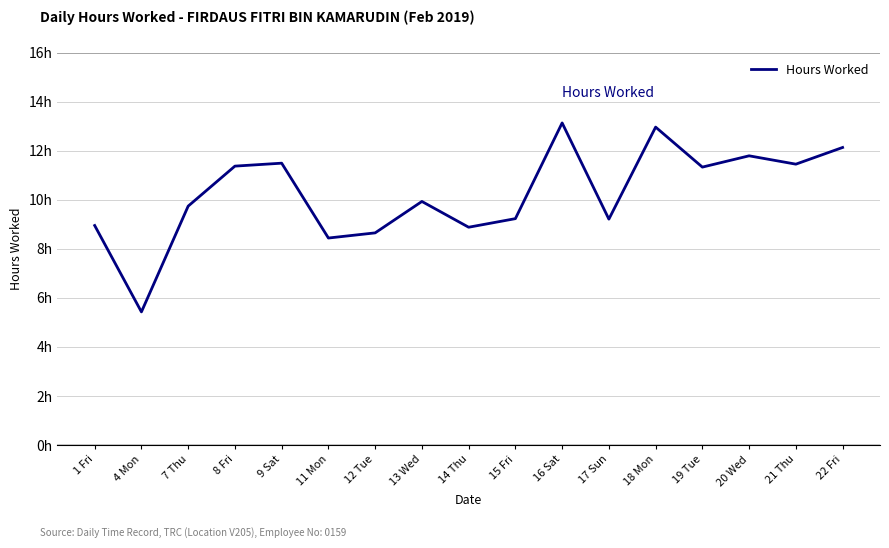

Does the chart have visible grid lines?

Yes